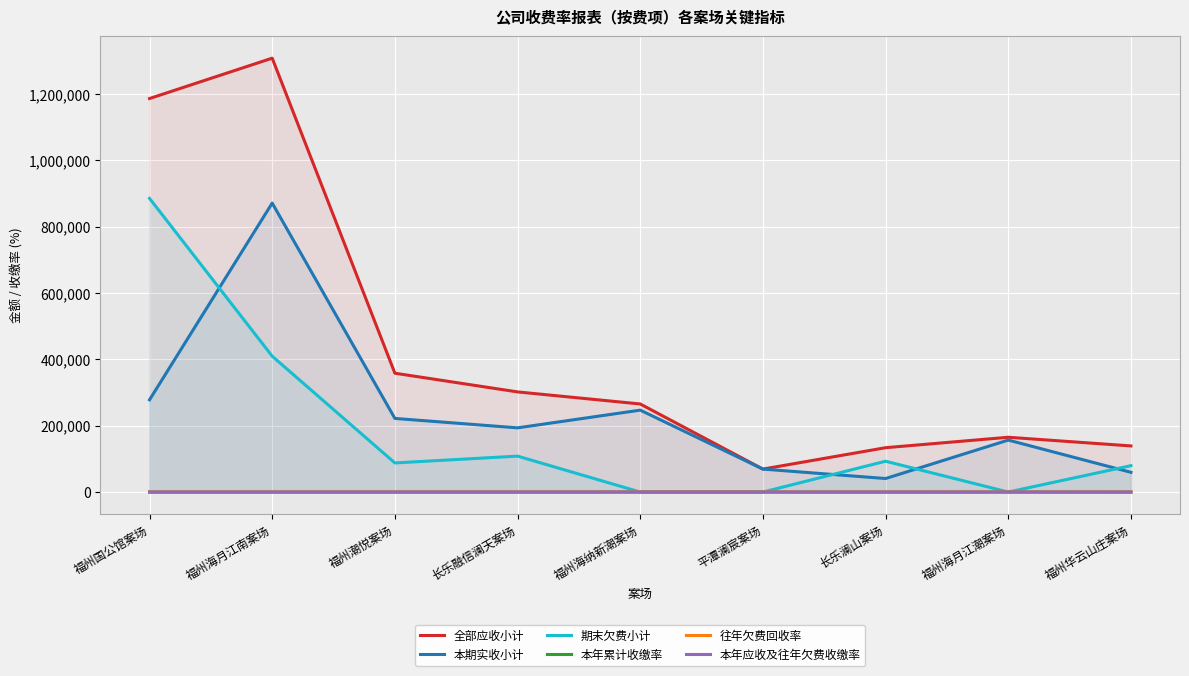

What is the label of the 7th point from the left?

长乐澜山案场